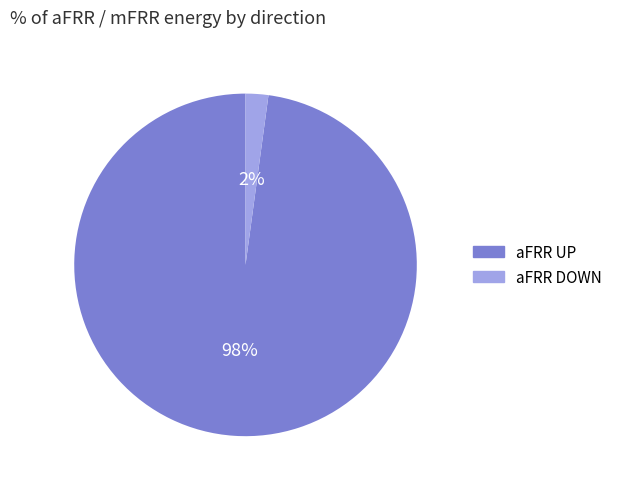

To the nearest percent, what is the difference between the largest and smallest slice percentages?

96%